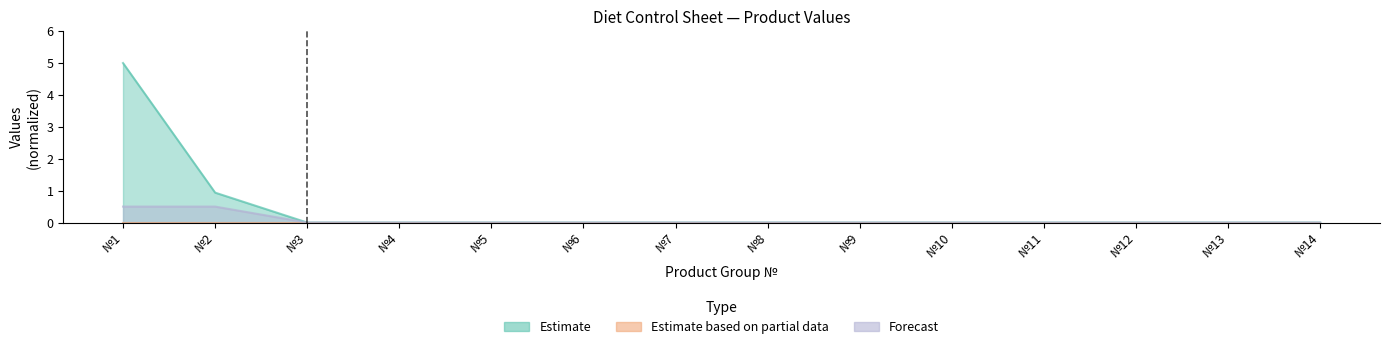

At how many categories does at least one series exceed 4?

1